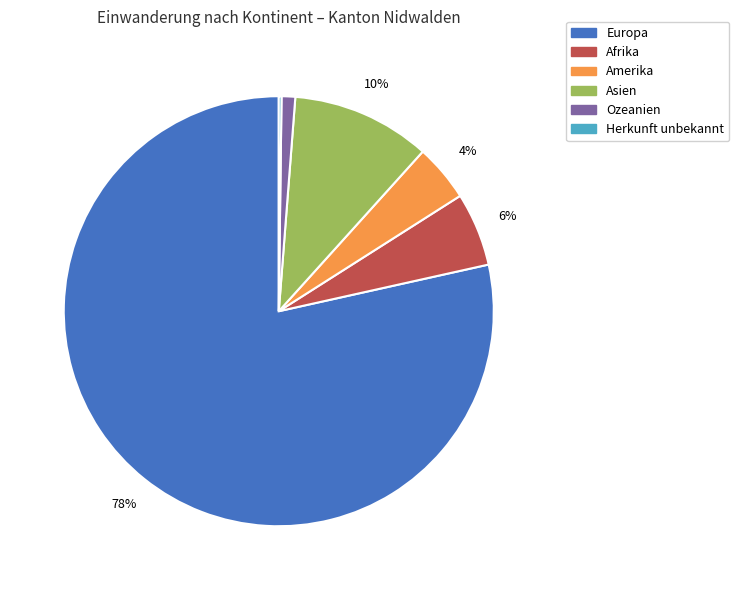

What is the majority slice?

Europa